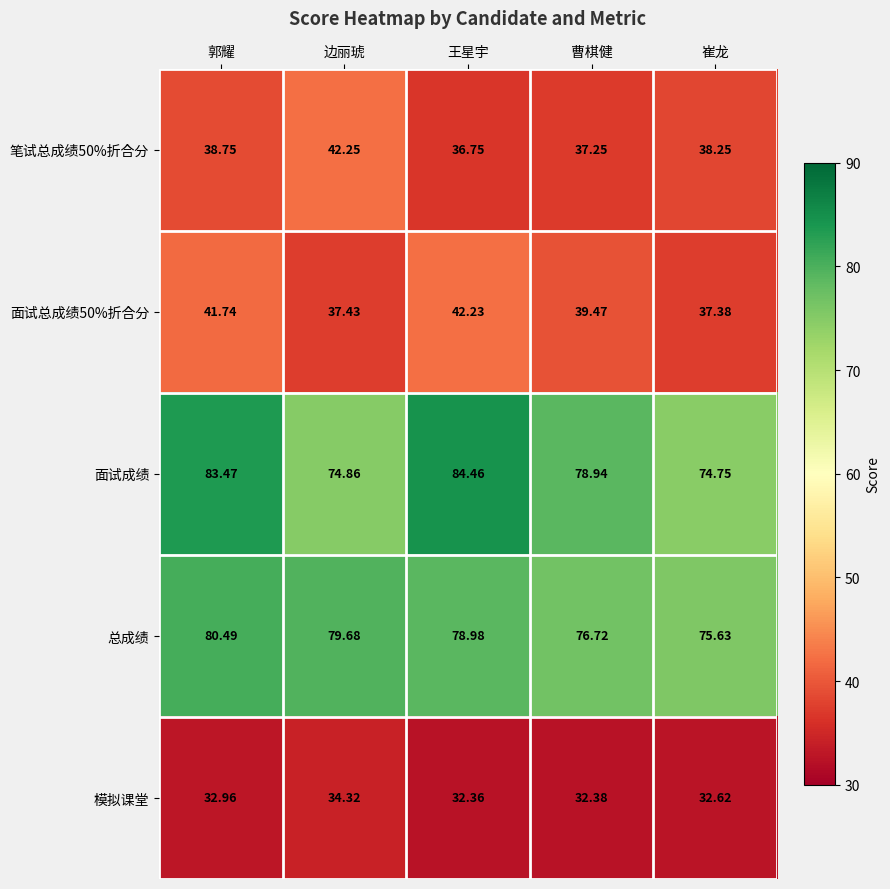

Which series has the largest range (max minus min)?

面试成绩